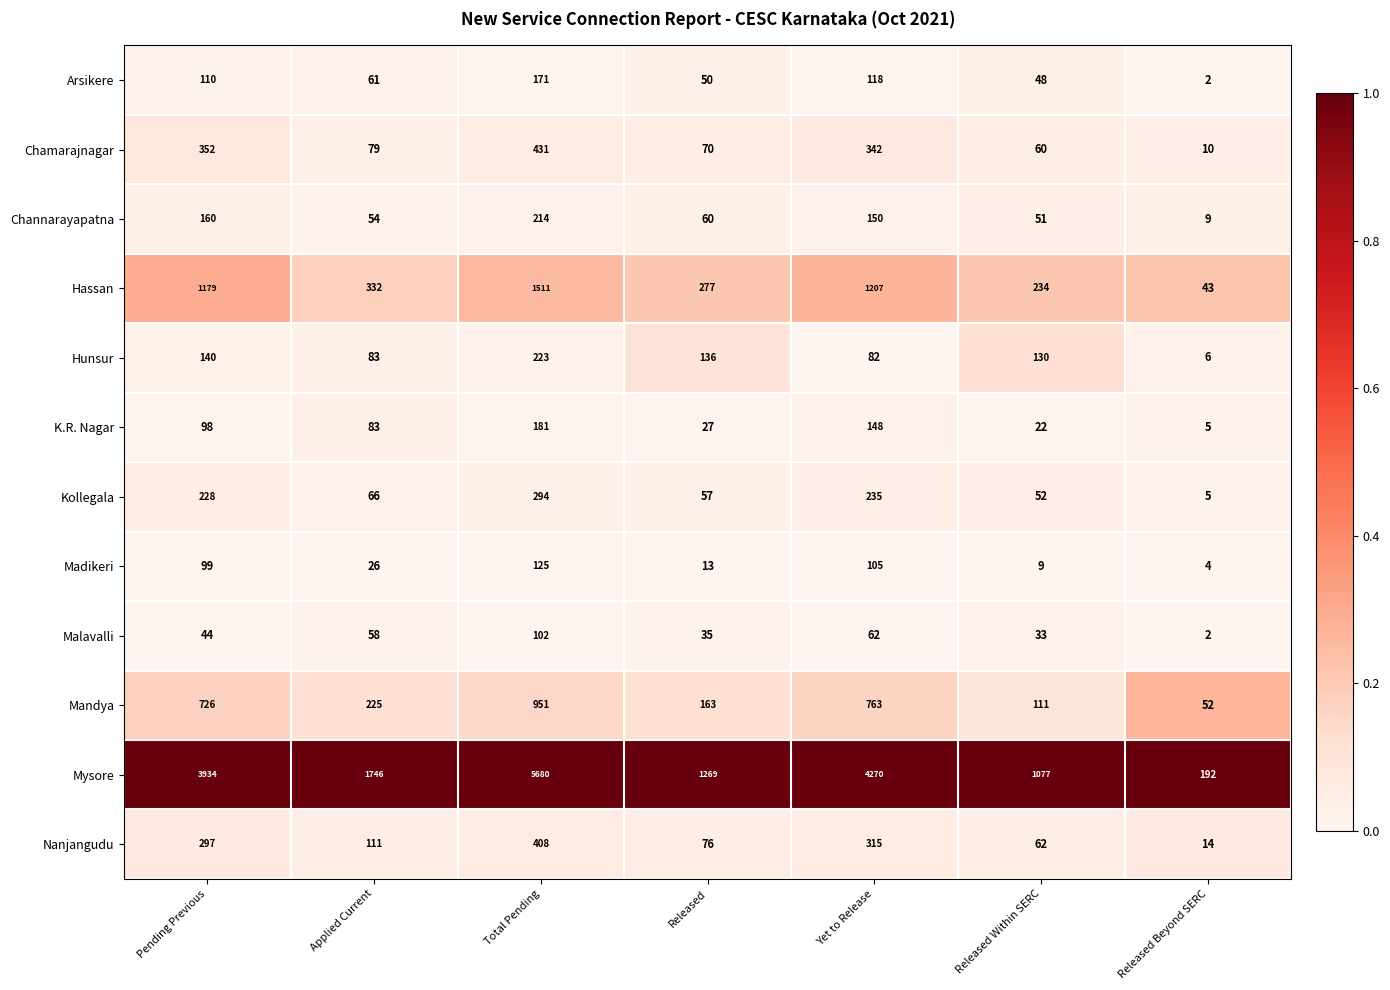

What is the total value across all series at Released Within SERC?

1889